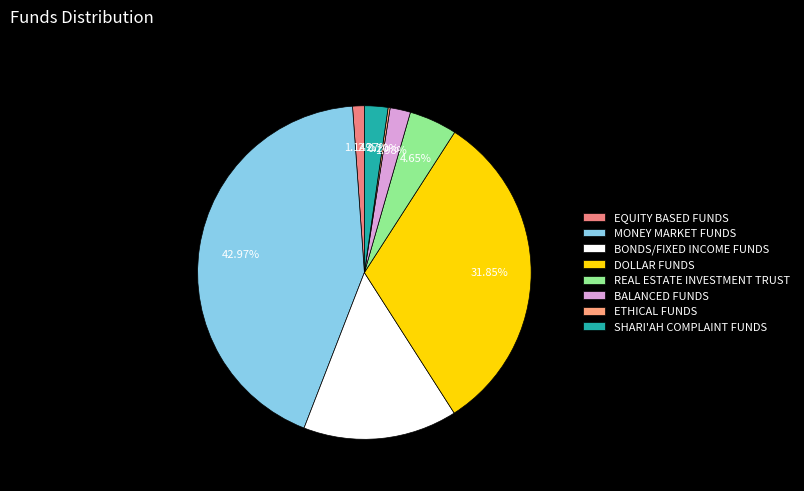

Which has a higher value, REAL ESTATE INVESTMENT TRUST or EQUITY BASED FUNDS?

REAL ESTATE INVESTMENT TRUST